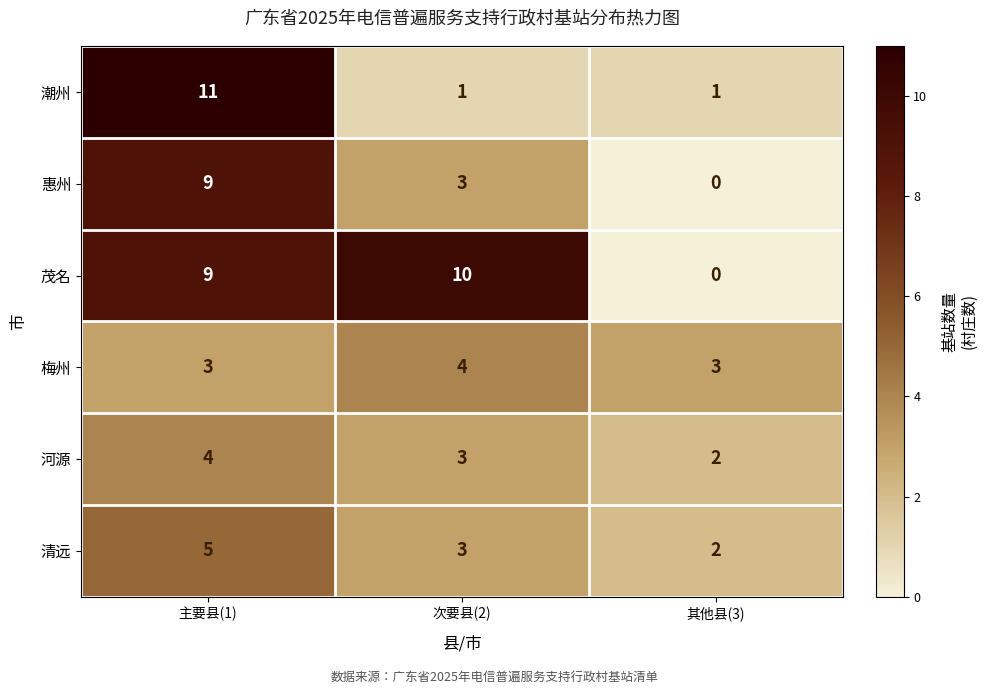

Reading left to right, transcribe all the data shown in this chart.

潮州: 主要县(1)=11	次要县(2)=1	其他县(3)=1
惠州: 主要县(1)=9	次要县(2)=3	其他县(3)=0
茂名: 主要县(1)=9	次要县(2)=10	其他县(3)=0
梅州: 主要县(1)=3	次要县(2)=4	其他县(3)=3
河源: 主要县(1)=4	次要县(2)=3	其他县(3)=2
清远: 主要县(1)=5	次要县(2)=3	其他县(3)=2